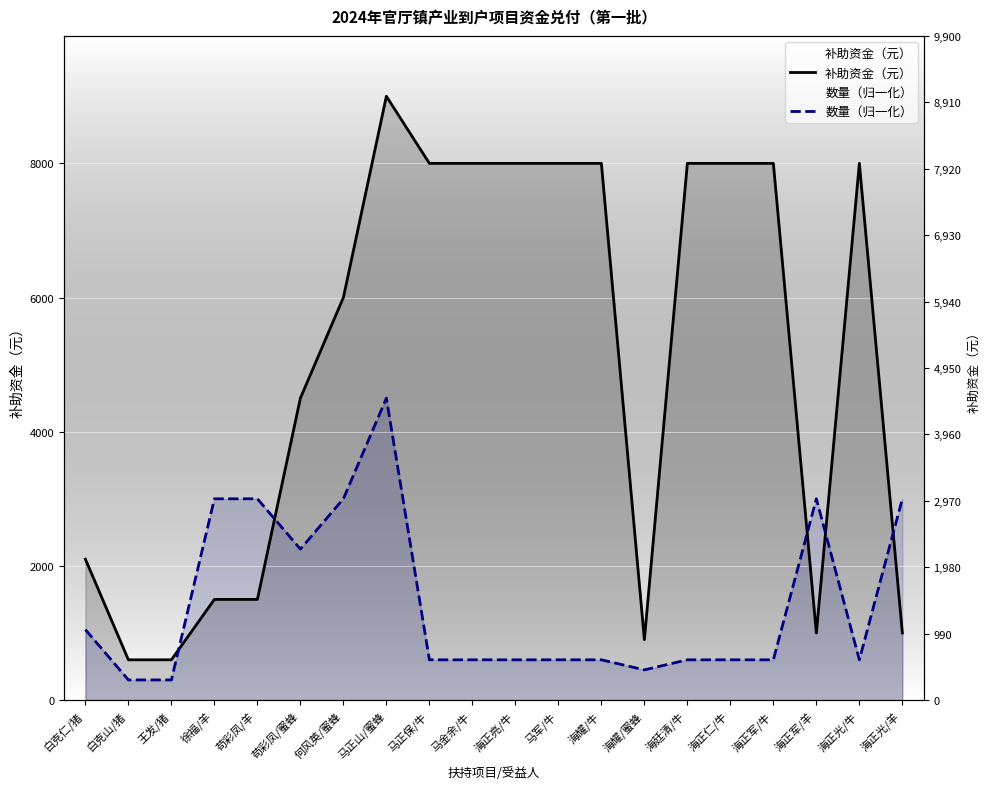

At how many categories does at least one series exceed 6075?

10